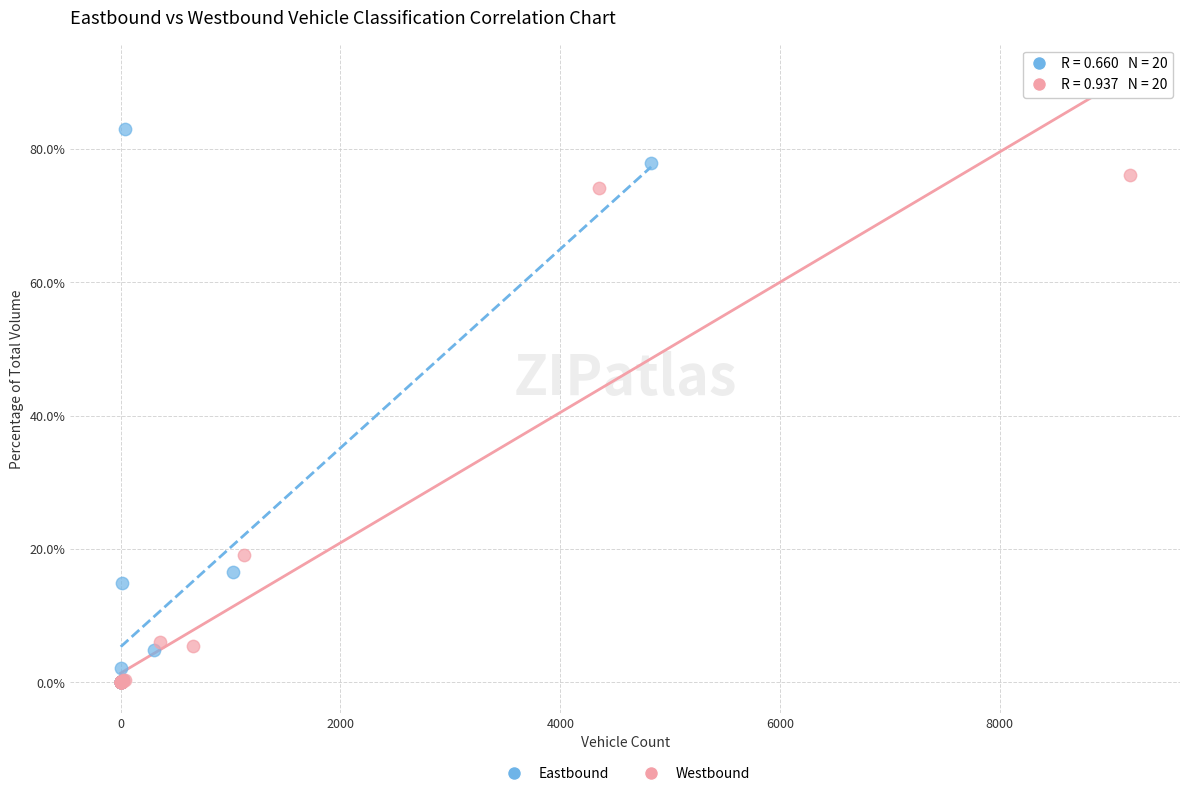

Which series contains the highest Y value?

Eastbound